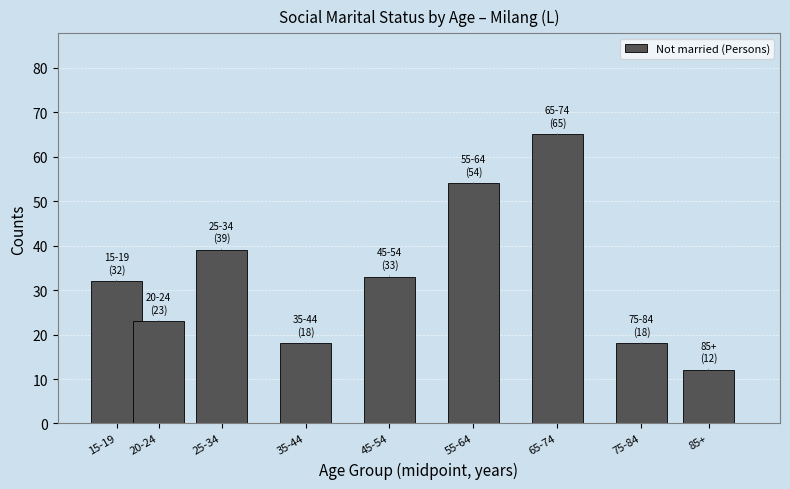

Reading left to right, what are all the values shown in this chart?

32	23	39	18	33	54	65	18	12